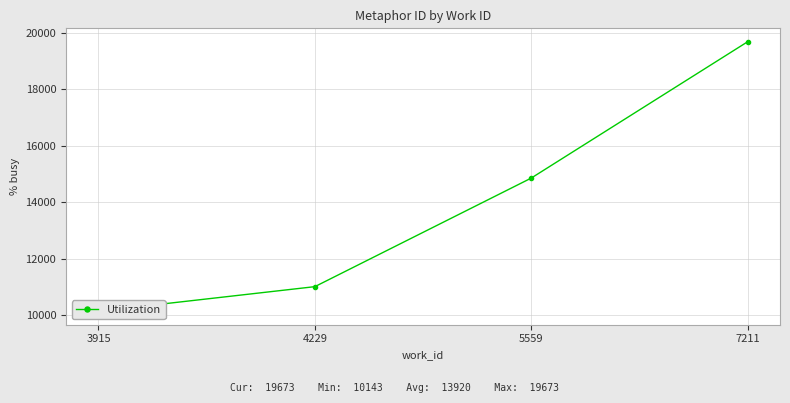

What is the difference between the maximum and minimum values?

9530